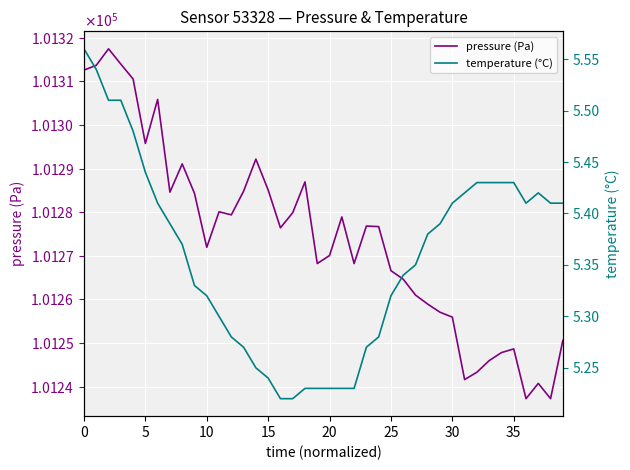

What is the difference between the second highest and minimum values in the pressure (Pa) series?

76.7